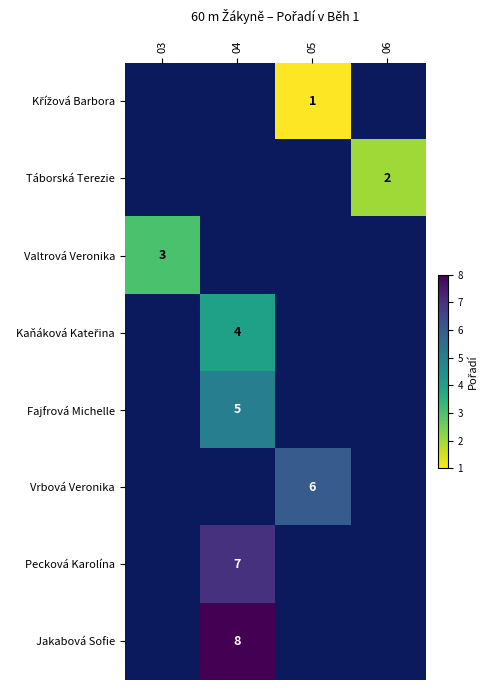

True or false: Pecková Karolína has a value of 7 at 04.

True